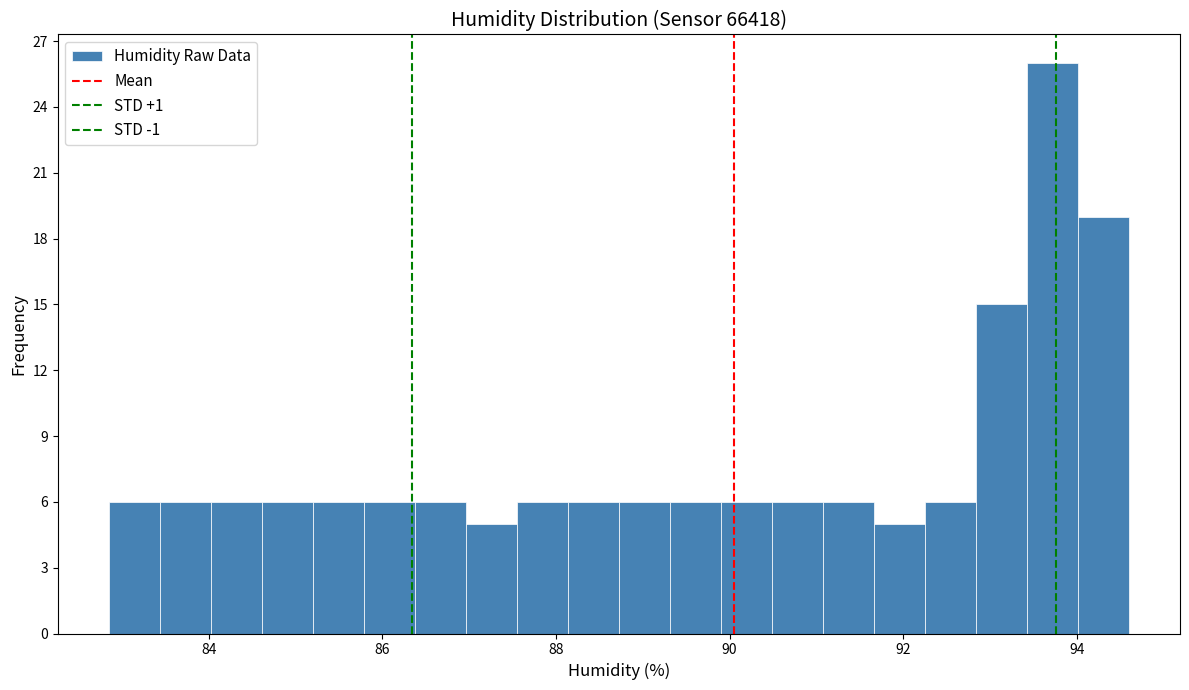

Read against the x-axis, roughly where is the centre of the tallest bar?

93.8